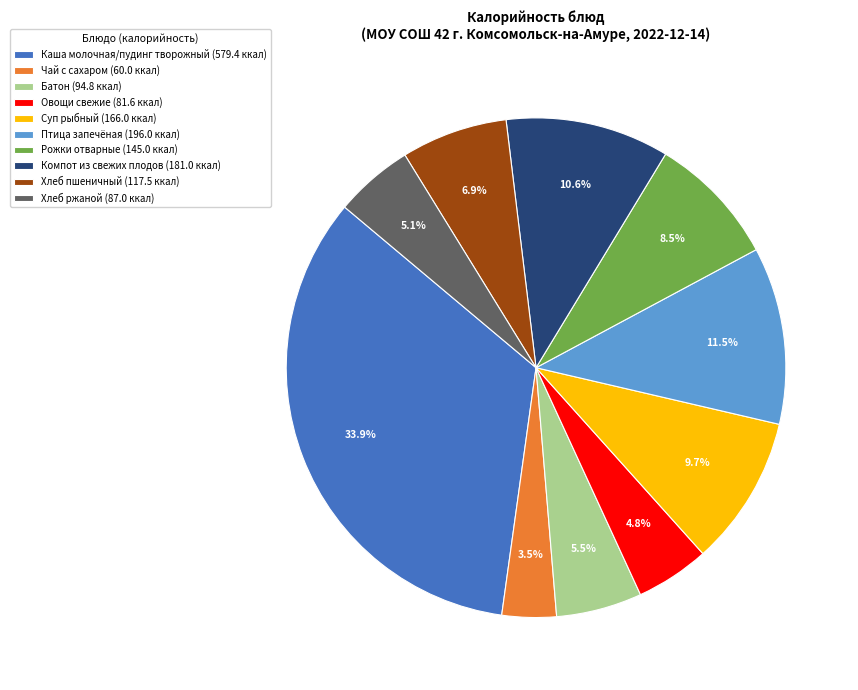

Which slice is the smallest?

Чай с сахаром